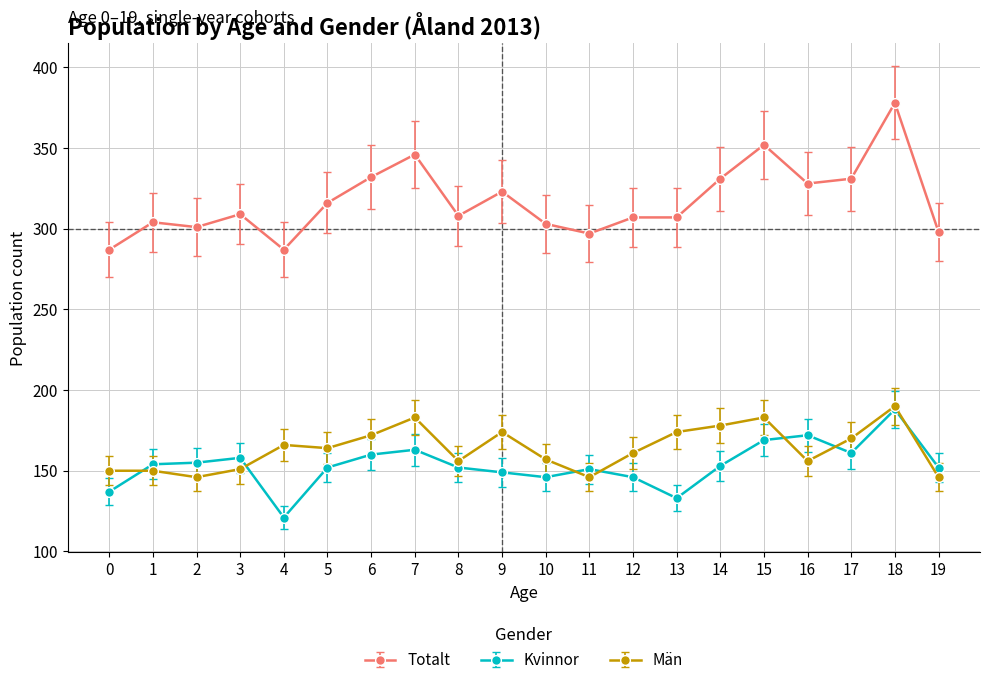

Which series has the largest range (max minus min)?

Totalt